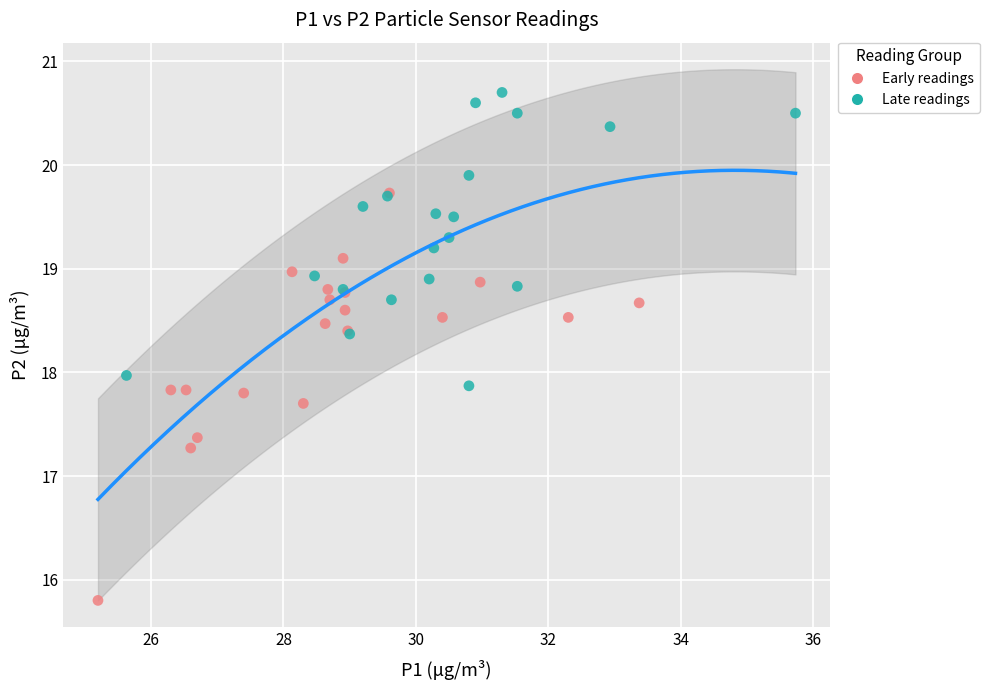

Which series has the largest Y range (max minus min)?

Early readings